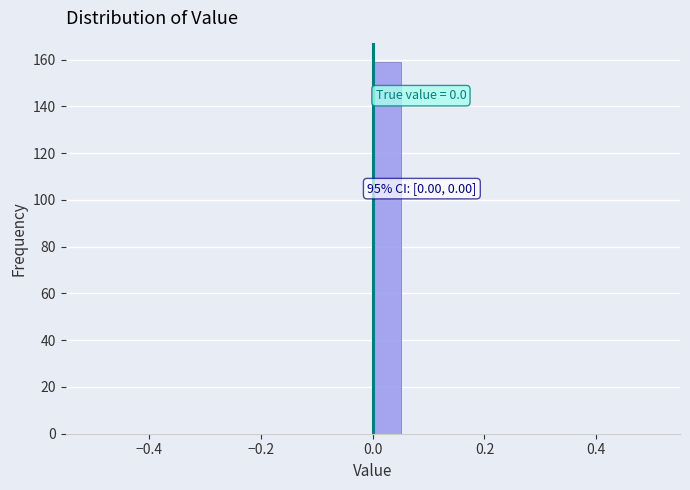

Around what value on the x-axis is the tallest bar? Give the approximate position of its centre, as read against the axis.

0.02